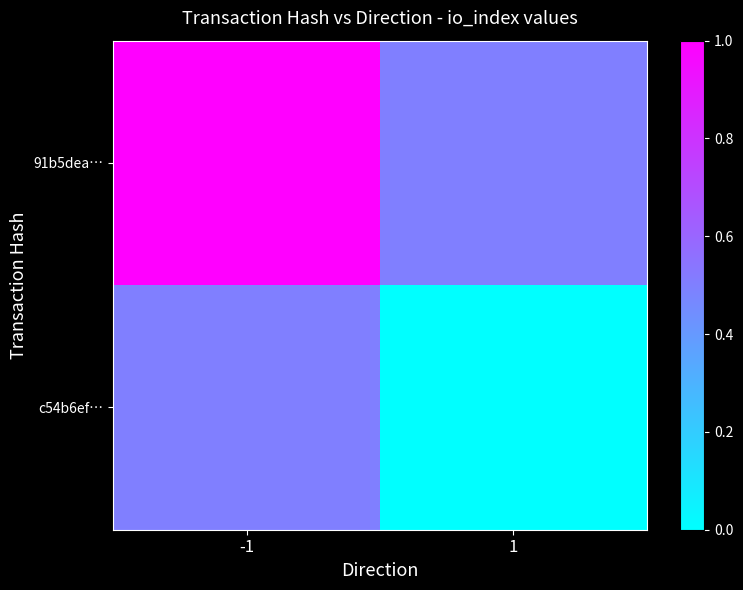

Reading left to right, transcribe all the data shown in this chart.

91b5dea…: -1=1.0	1=0.5
c54b6ef…: -1=0.5	1=0.0